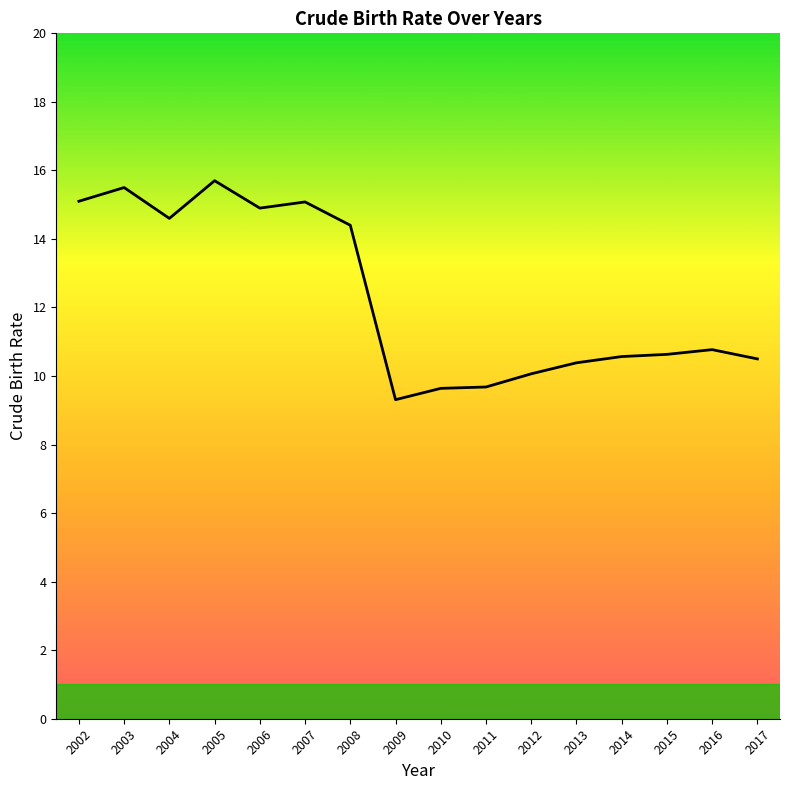

What is the average value?

12.3